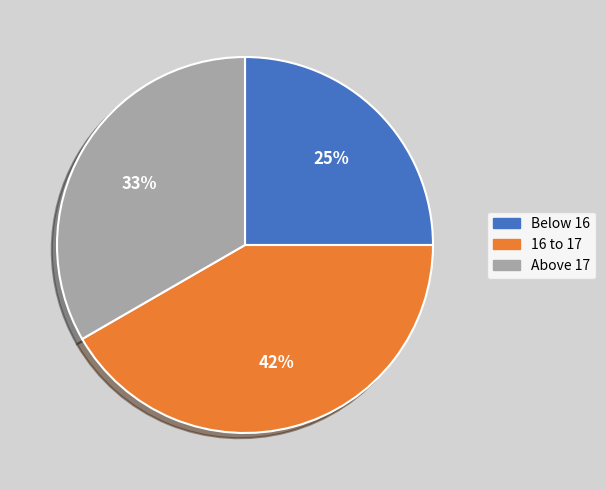

To the nearest percent, what is the difference between the largest and smallest slice percentages?

17%